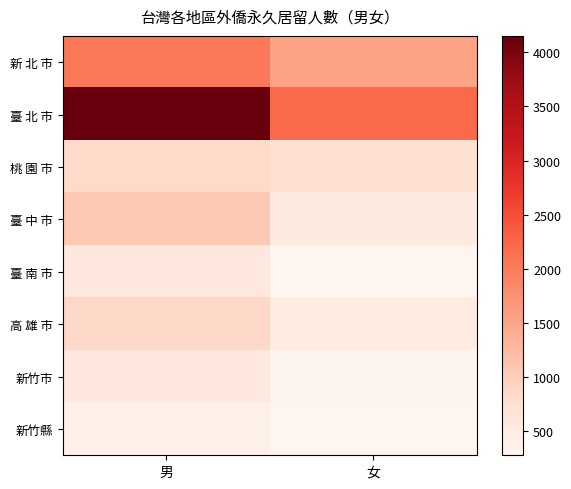

Count the number of data series in this chart.

8